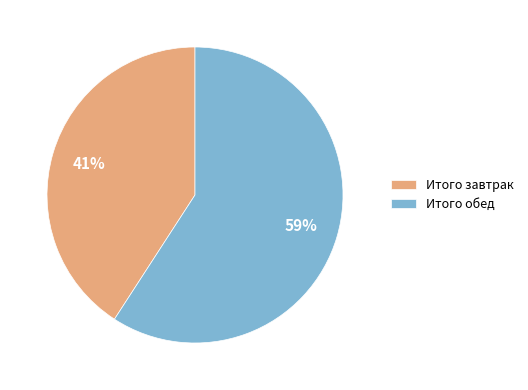

What is the largest slice in the pie chart?

Итого обед